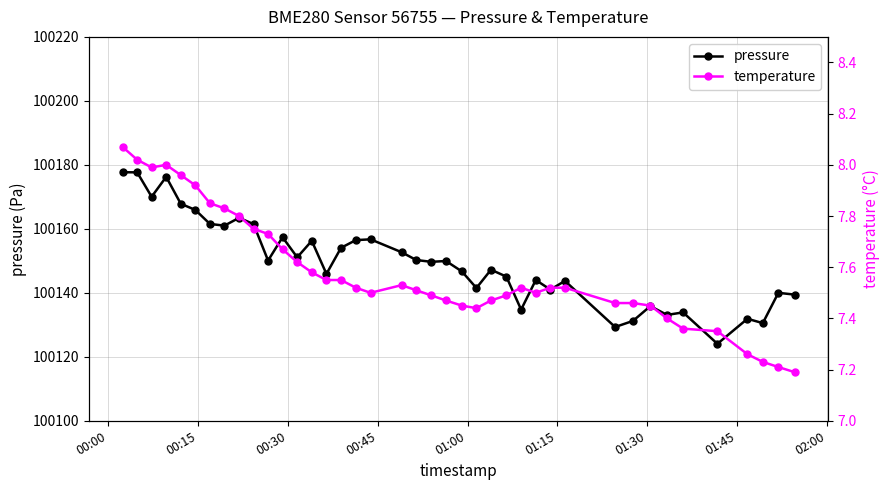

What is the lowest value of the temperature series?

7.2